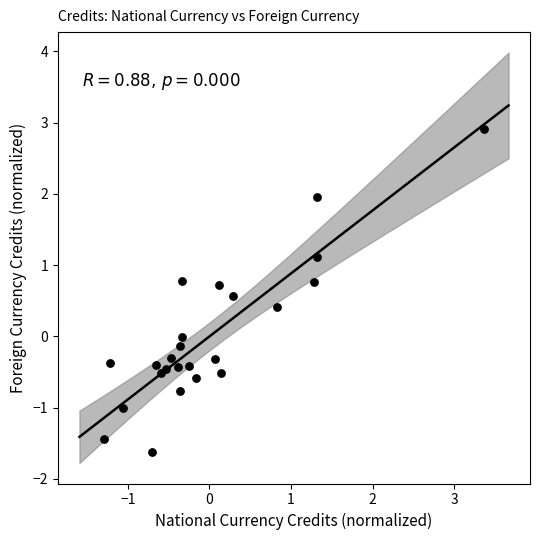

What is the range of X values (max minus min)?

4.7